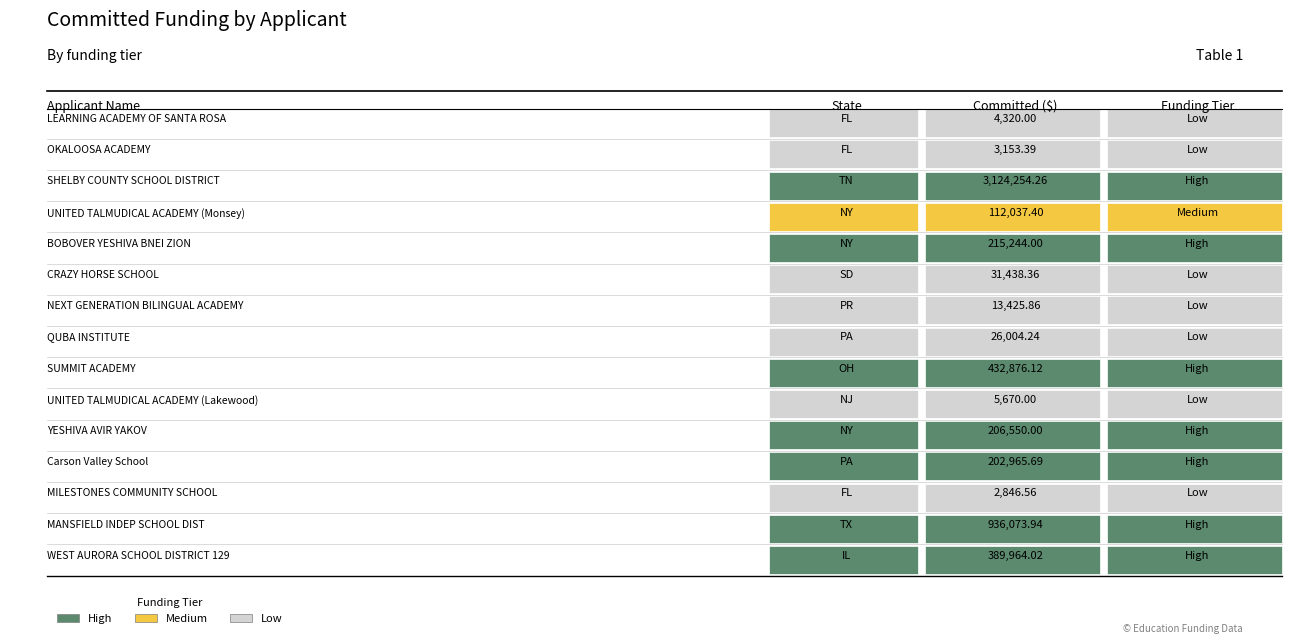

Where is the data nearest to the value 1563550?

13